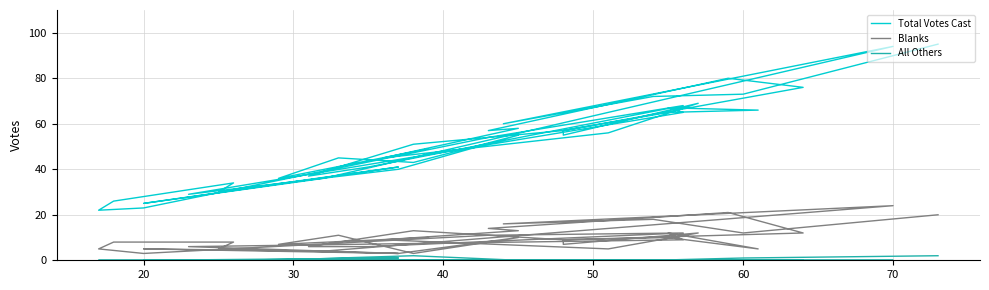

What is the difference between the maximum and second lowest values in the Total Votes Cast series?

72